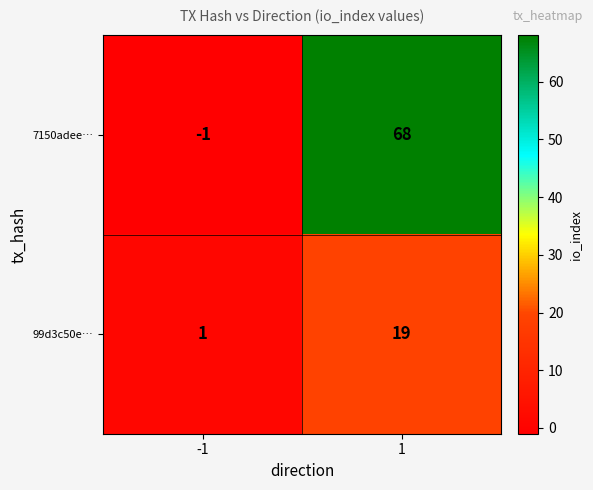

Between -1 and 1, which series saw the biggest shift?

7150adee…